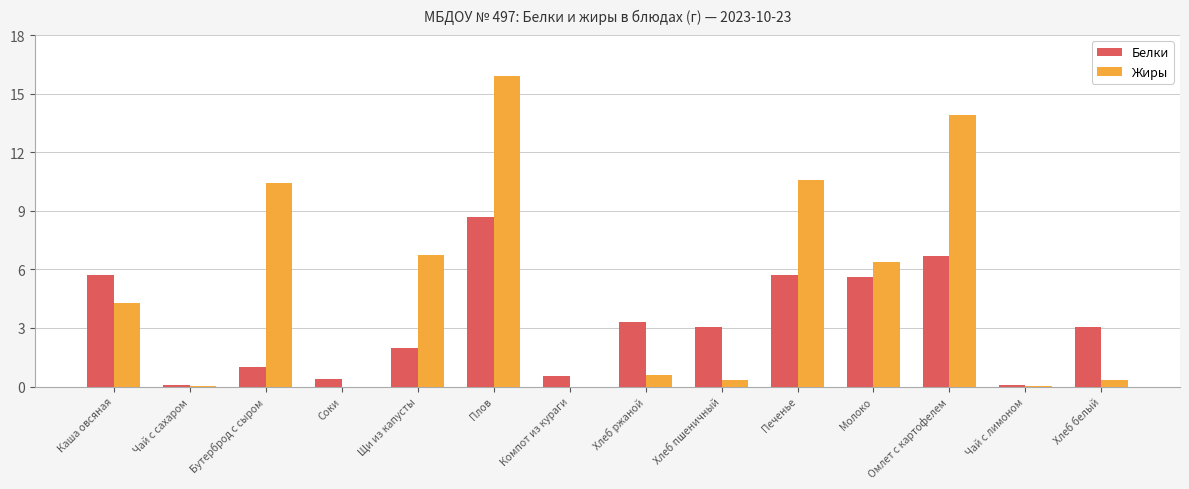

The Жиры series shows 3.9 at Молоко. True or false?

False